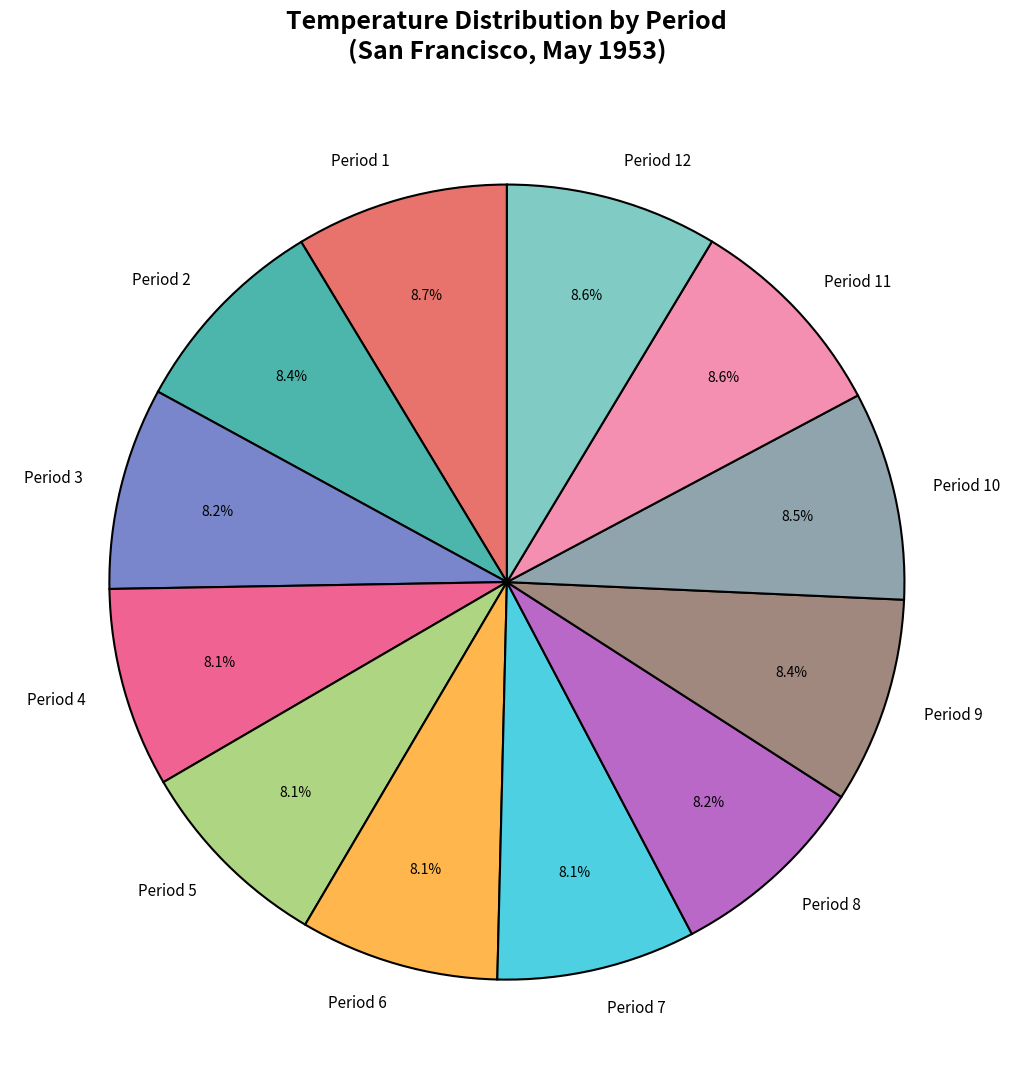

What percentage is NOT represented by Period 1?

91.3%